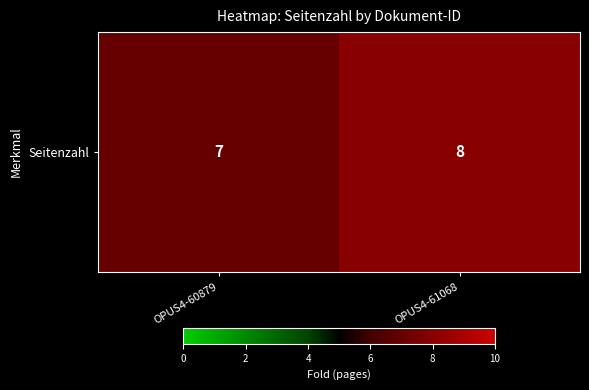

Reading left to right, what are all the values shown in this chart?

7	8